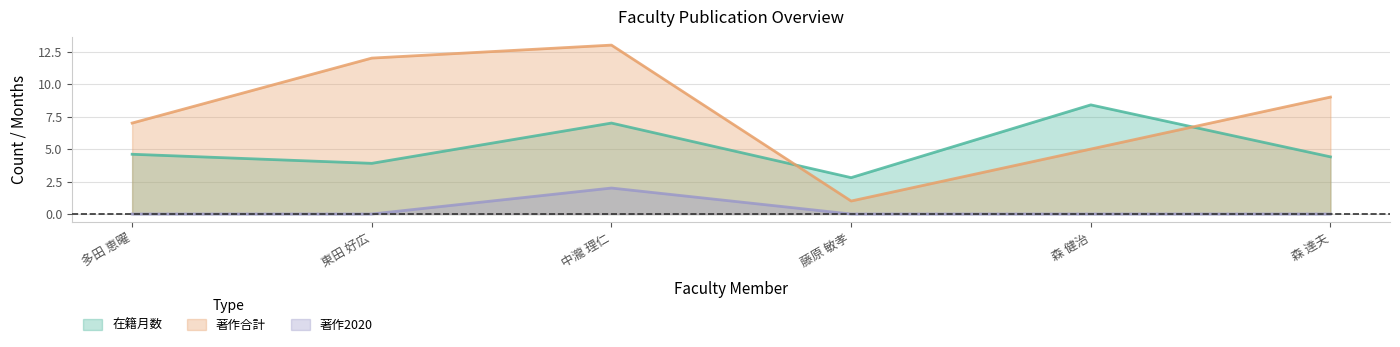

Which category has the highest value in the 著作合計 series?

中瀧 理仁